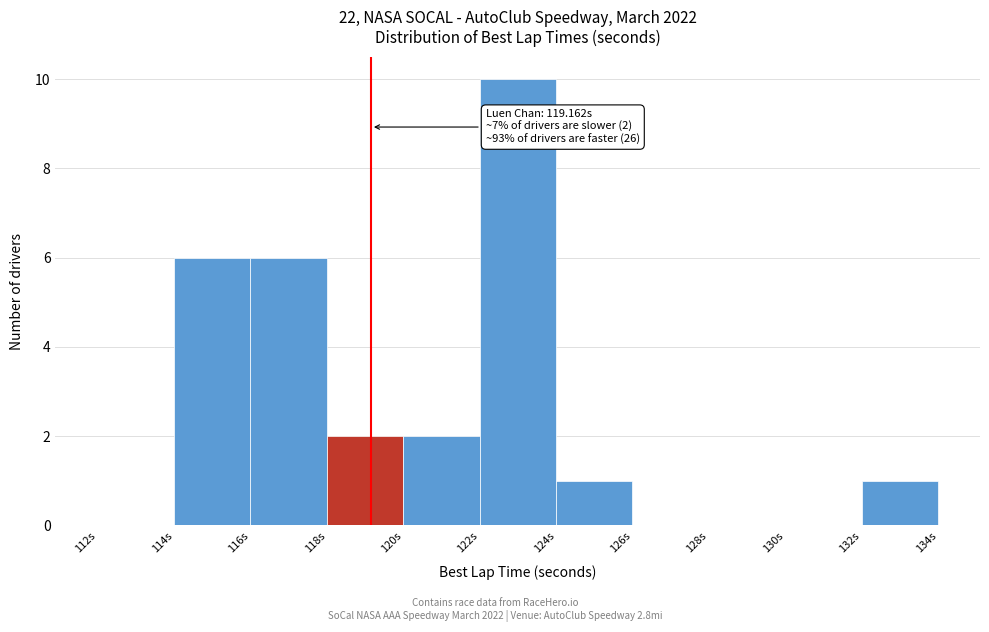

Which range on the x-axis has the tallest bar?

122 to 124